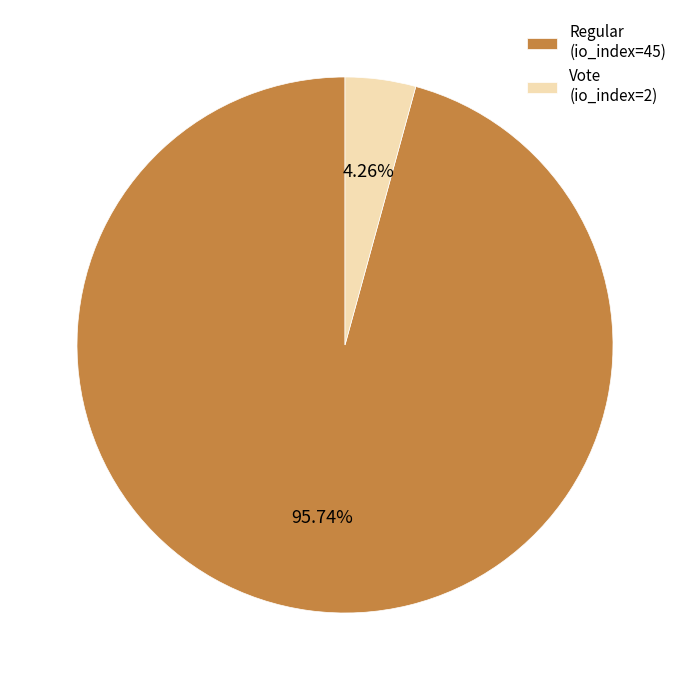

True or false: Vote (io_index=2) accounts for 19% of the total.

False